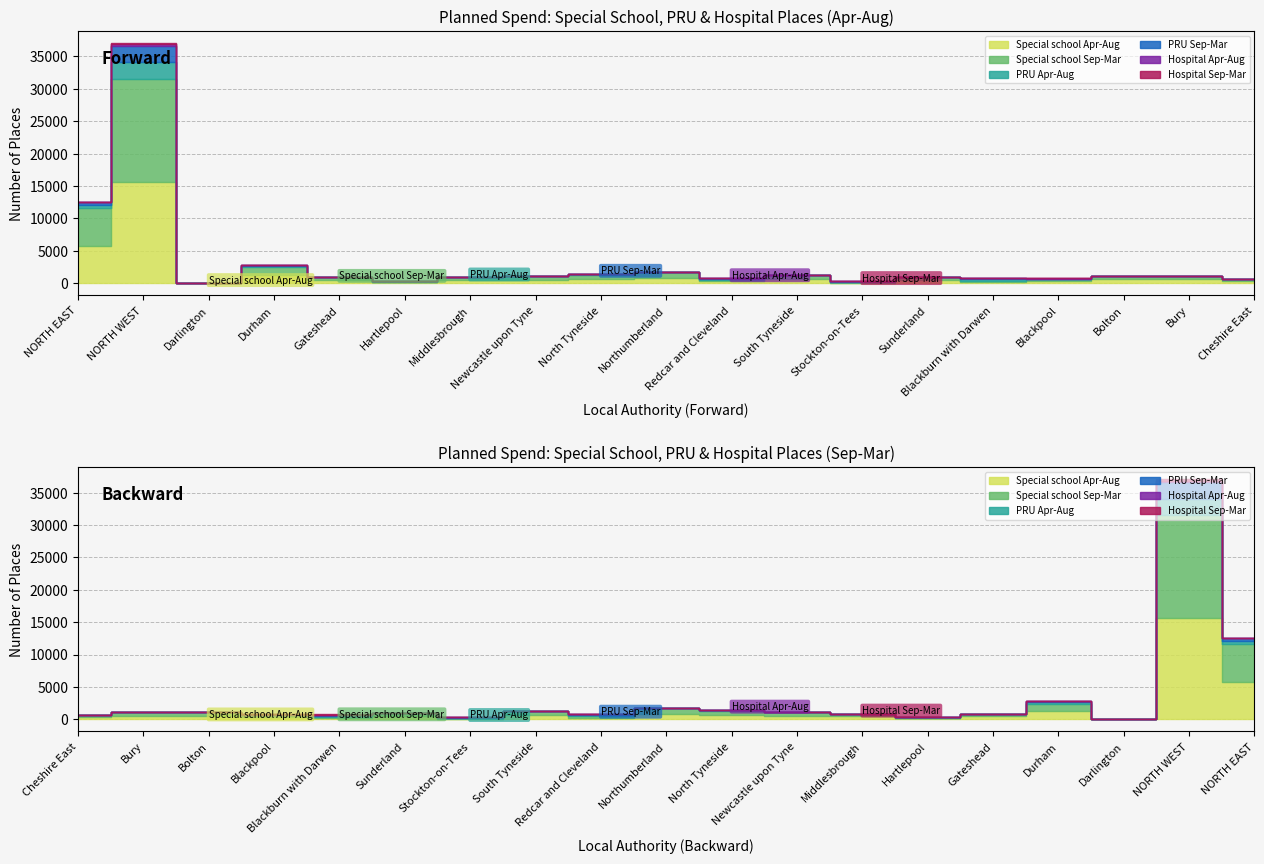

Reading right to left, what are all the values shown in this chart?

Special school Apr-Aug: 290	579	585	327	205	450	70	632	277	825	659	555	443	132	447	1215	40	15630	5745
Special school Sep-Mar: 306	605	585	327	215	451	90	632	279	877	664	550	443	132	447	1215	40	15918	5820
PRU Apr-Aug: 45	0	0	0	158	0	85	0	108	0	87	0	0	24	0	170	0	2526	474
PRU Sep-Mar: 45	0	0	0	158	0	85	0	108	0	87	0	0	12	0	170	0	2566	462
Hospital Apr-Aug: 0	0	0	94	7	0	0	0	0	0	0	0	0	0	0	0	0	211	0
Hospital Sep-Mar: 0	0	0	94	7	0	0	0	0	0	0	0	0	0	0	0	0	211	0